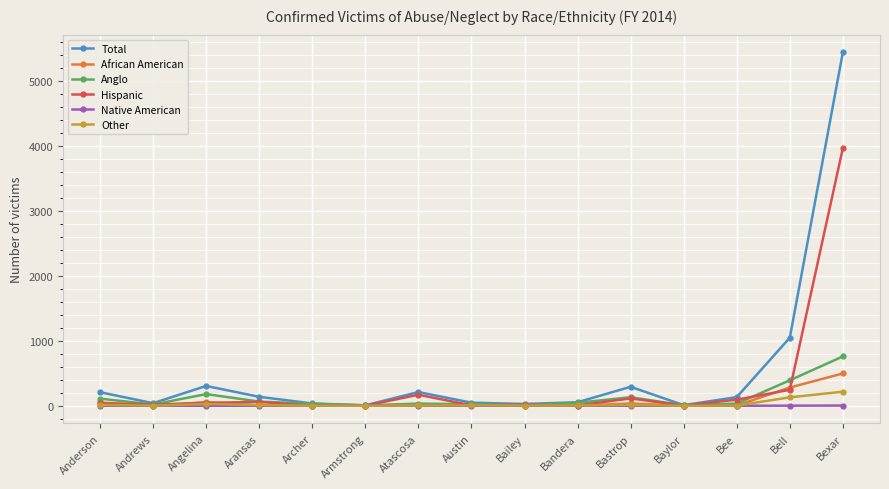

List the series in order of their peak value, highest first.

Total, Hispanic, Anglo, African American, Other, Native American